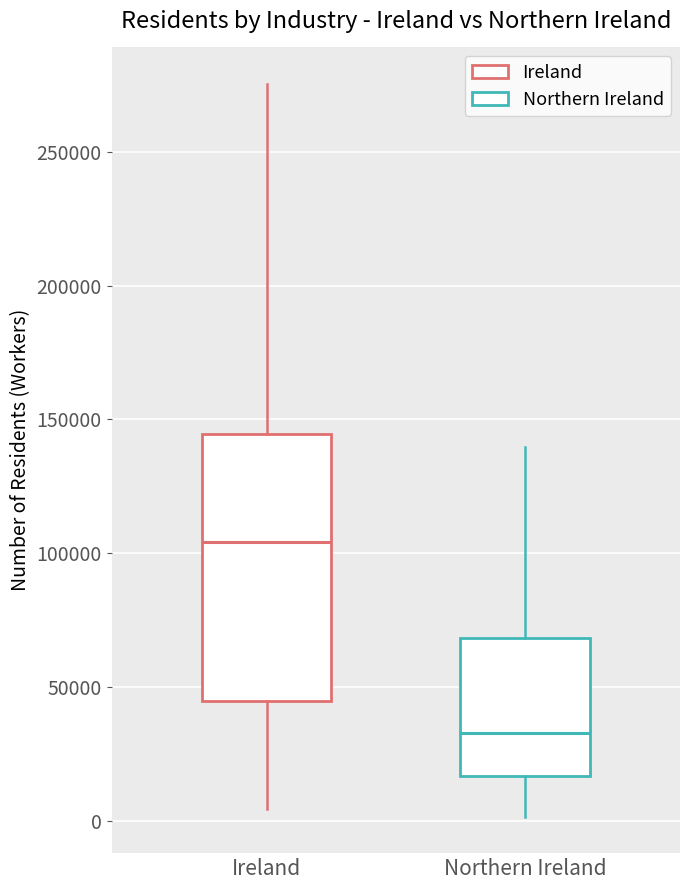

Which box is the tallest, from its lower edge to its upper edge?

Ireland